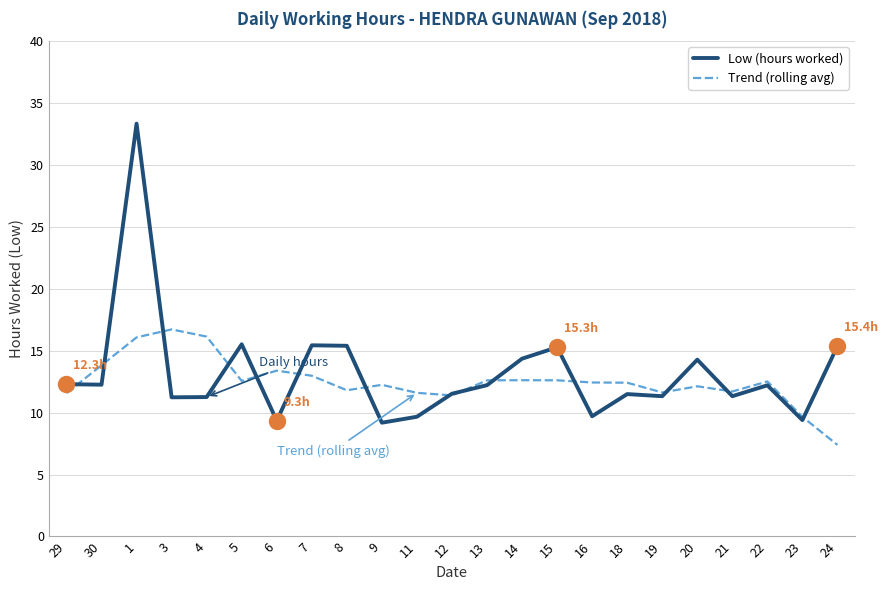

Is this an area chart (filled region under the line)?

No